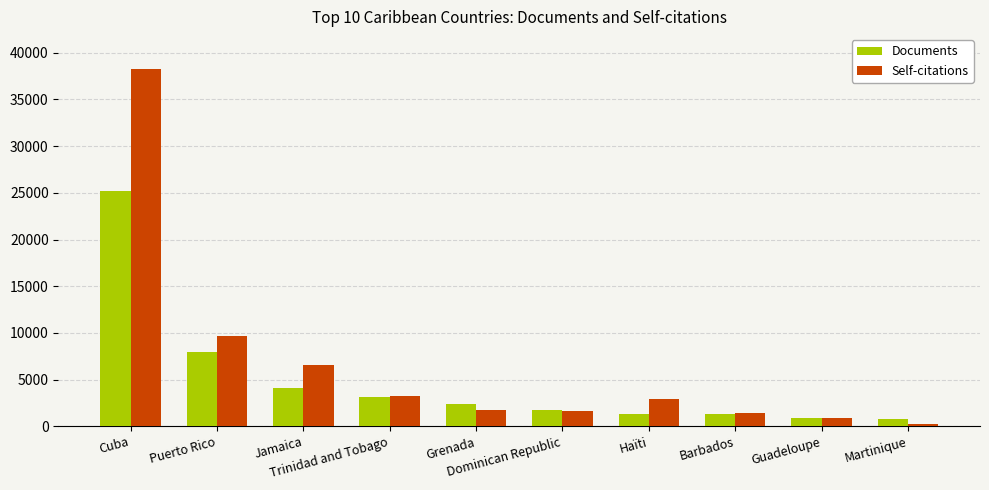

What is the average value of the Self-citations series?

6655